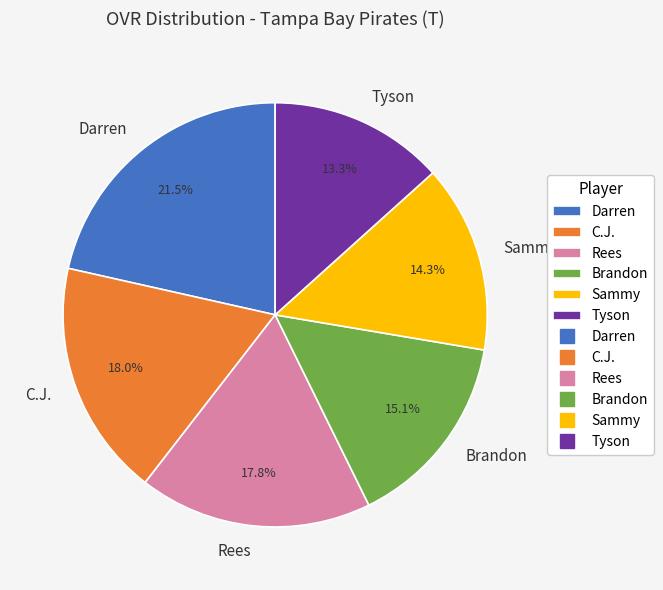

True or false: Brandon accounts for 15% of the total.

True